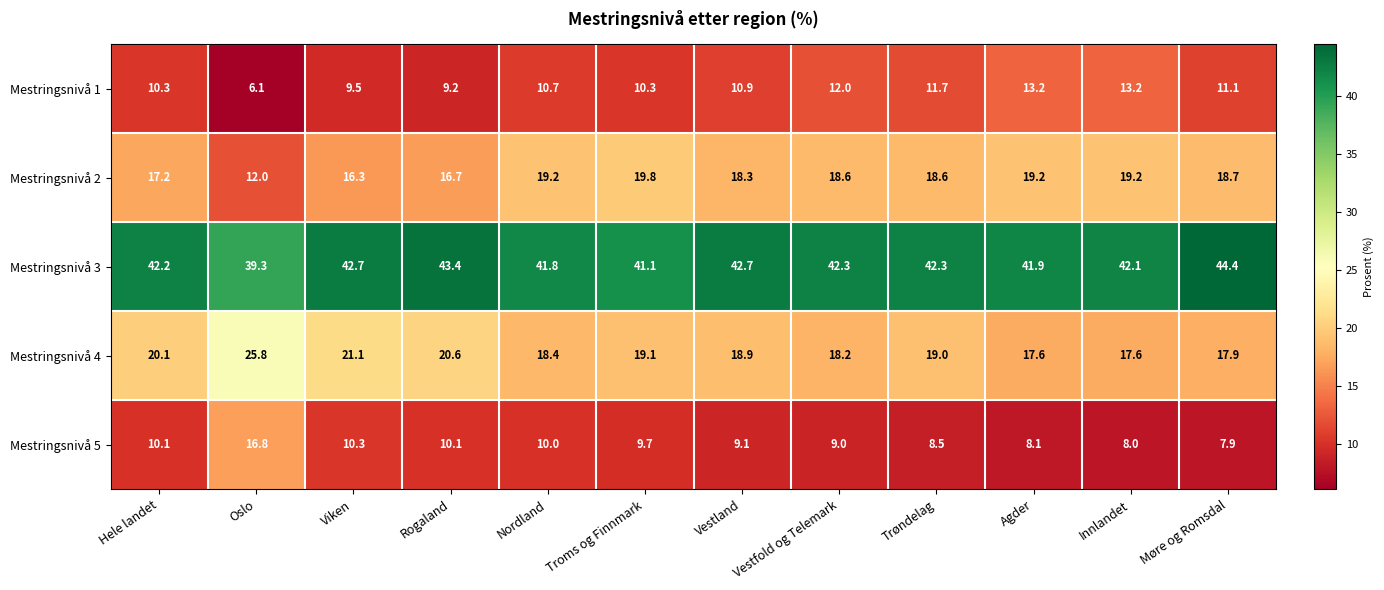

What is the sum of the Mestringsnivå 2 values at Møre og Romsdal and Nordland?

37.9